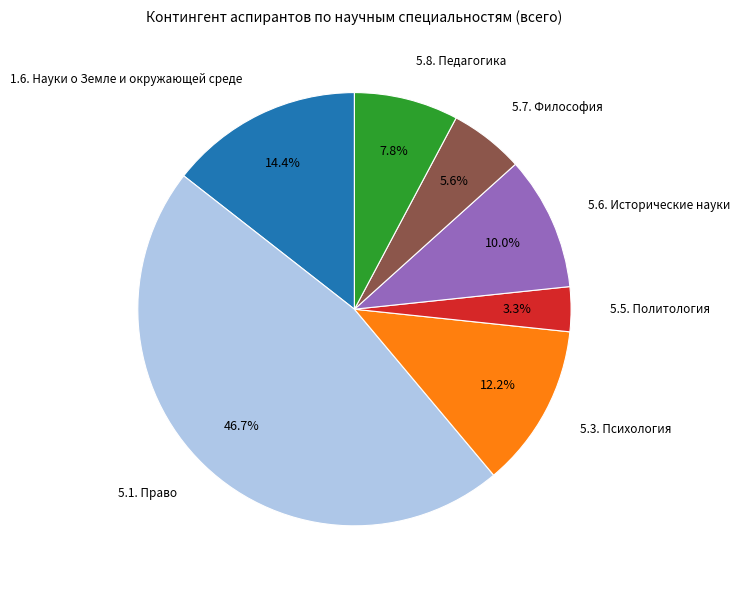

Does 5.5. Политология account for over 50% of the chart?

No